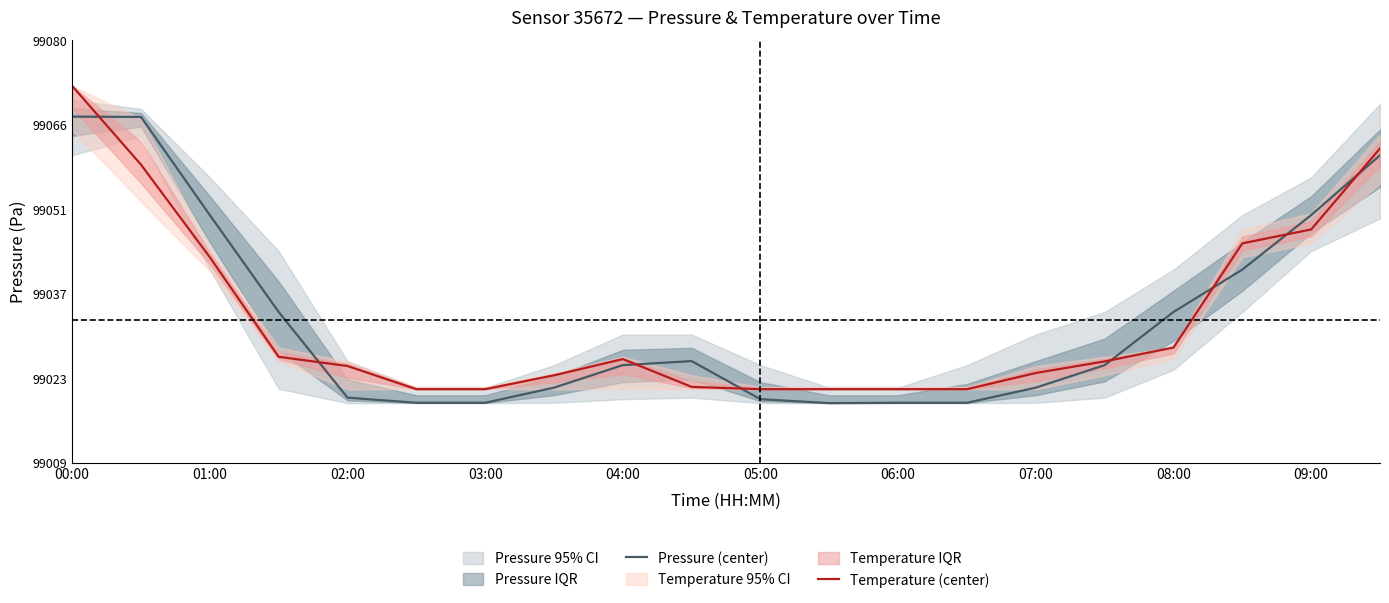

After their last crossing, which series has the higher values: Pressure (center) or Temperature (center)?

Temperature (center)